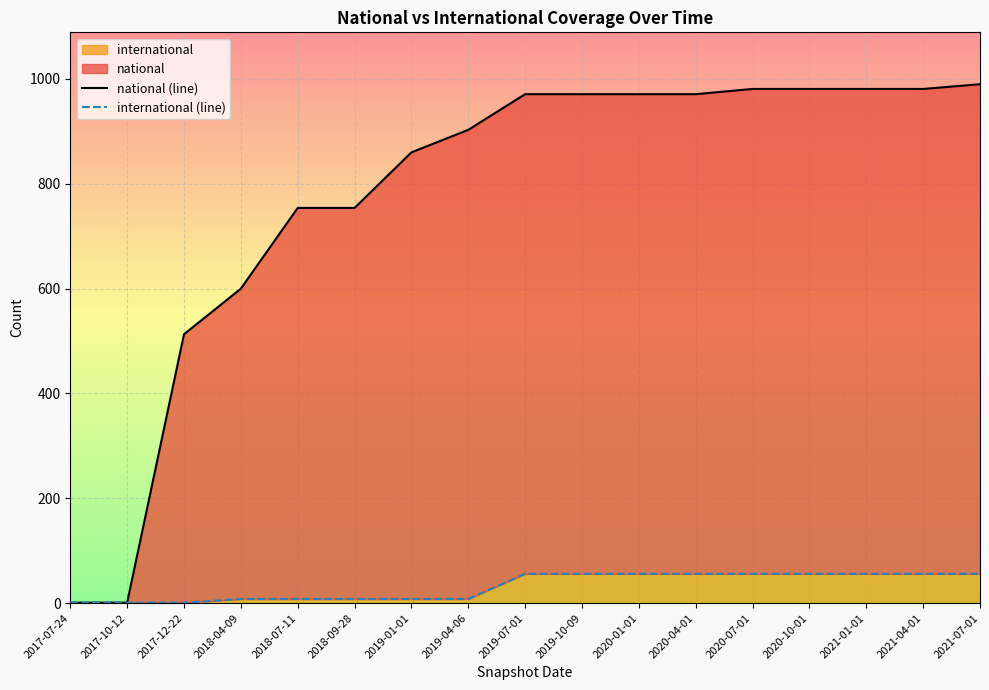

What is the sum of all national (line) values?

13184